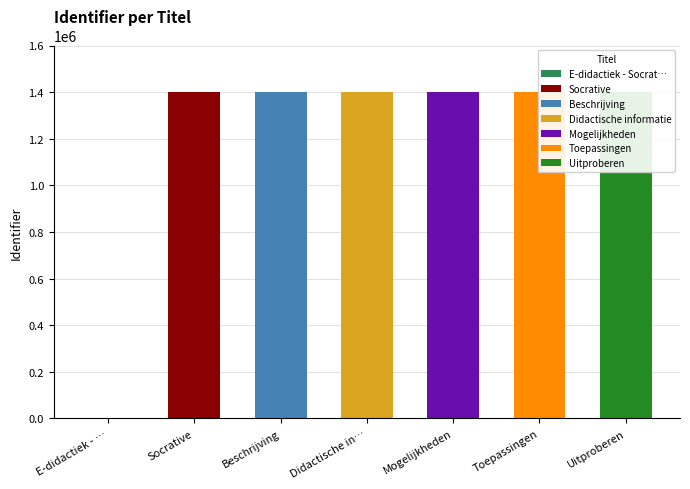

What position from the left is Beschrijving?

3